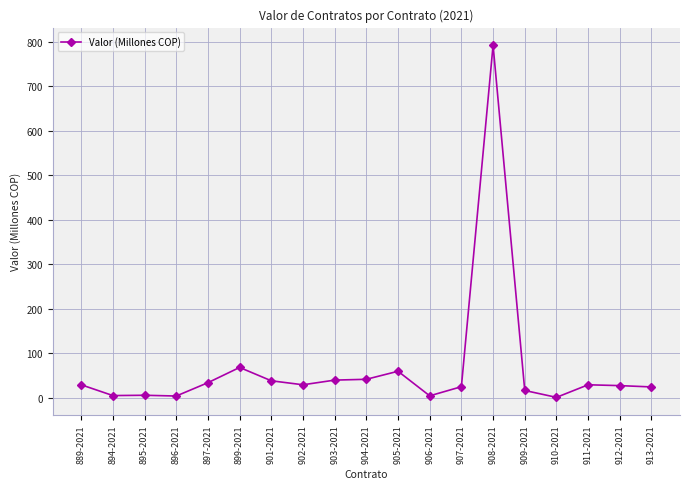

Count the number of values greater than 29.

10